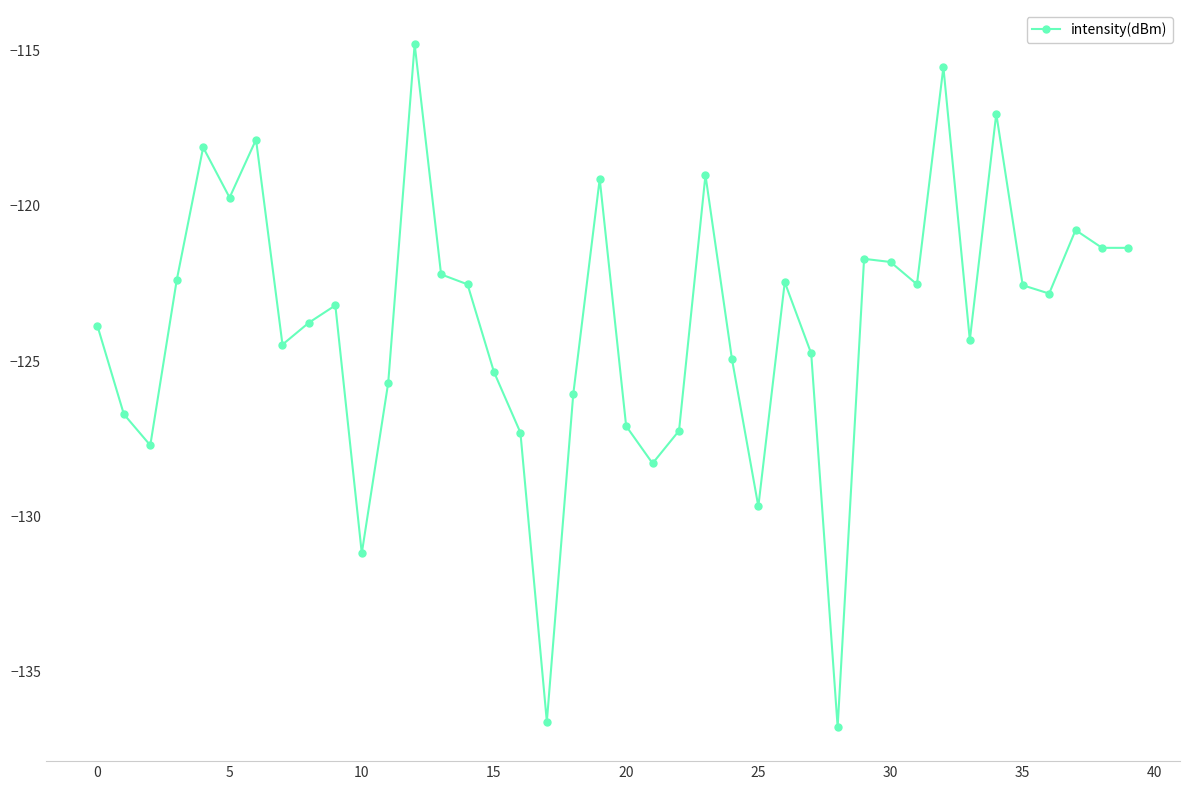

True or false: there are more than 2 points higher than both neighbors.

True